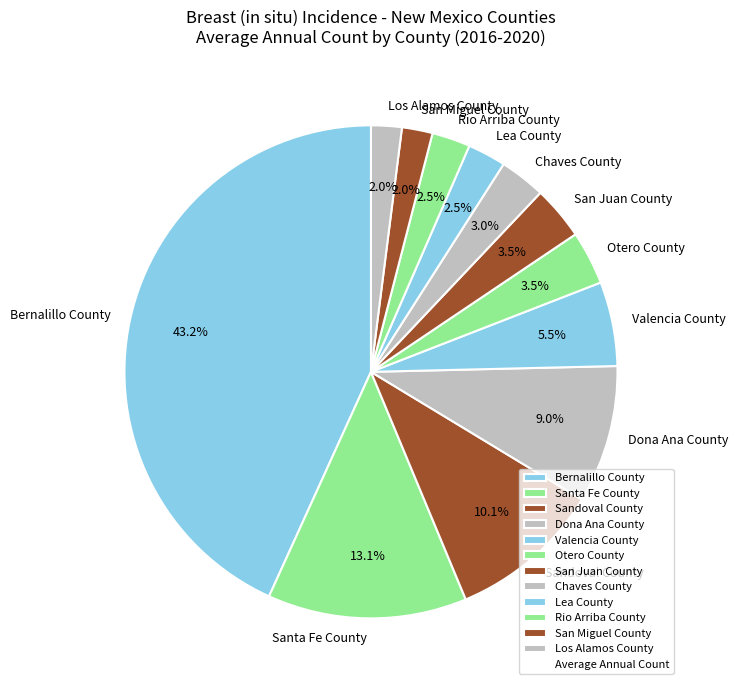

How much of the chart is everything except Dona Ana County?

91.0%